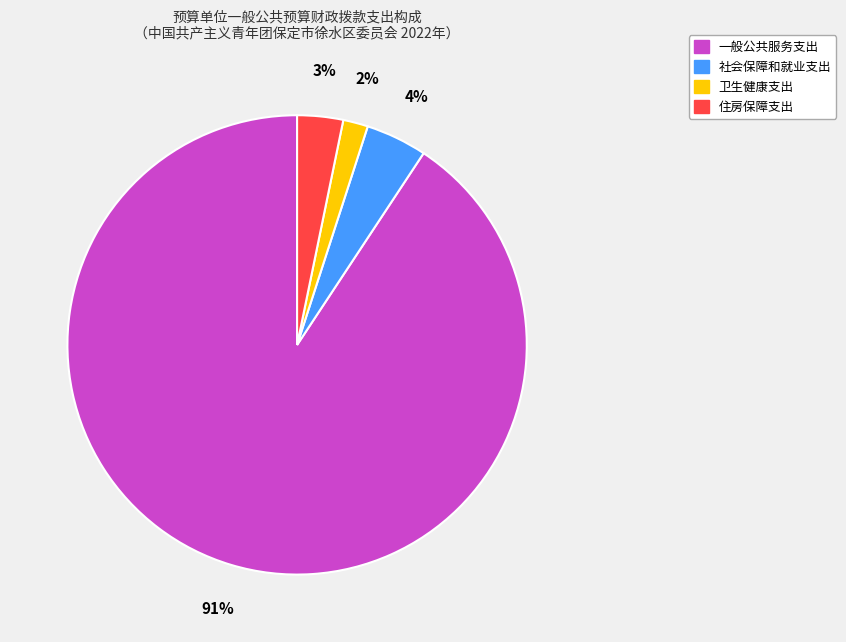

Which slice is the smallest?

卫生健康支出